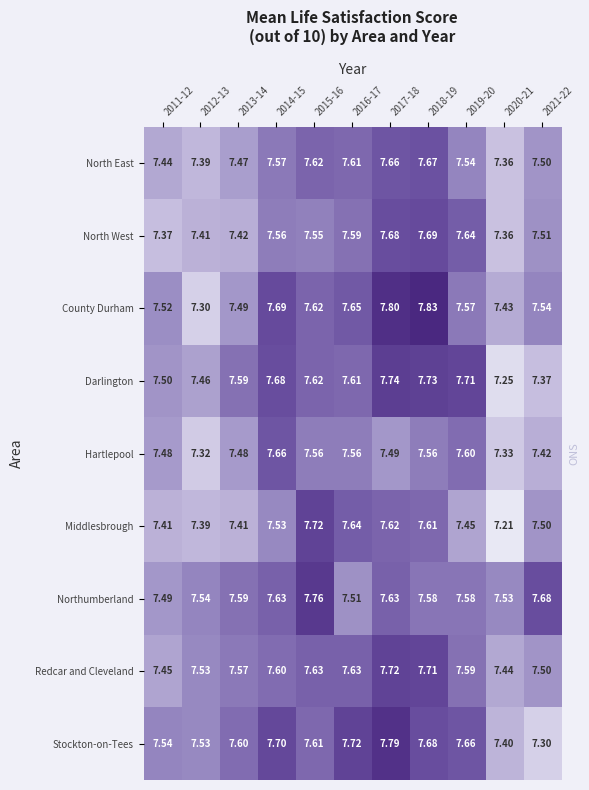

Between 2011-12 and 2012-13, which series saw the biggest shift?

County Durham